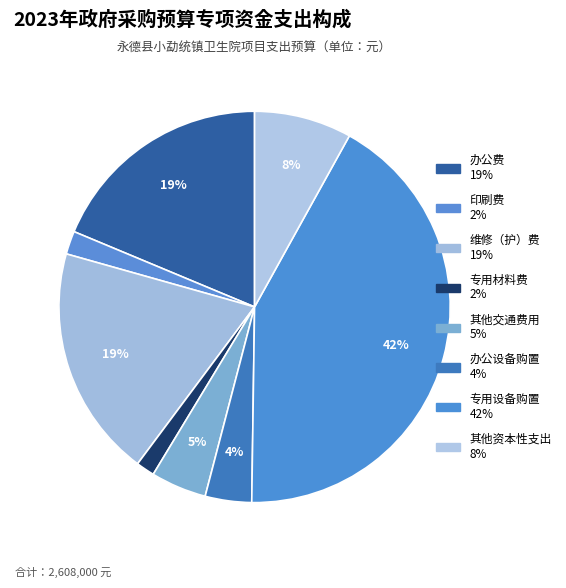

Does 其他交通费用 account for over 50% of the chart?

No